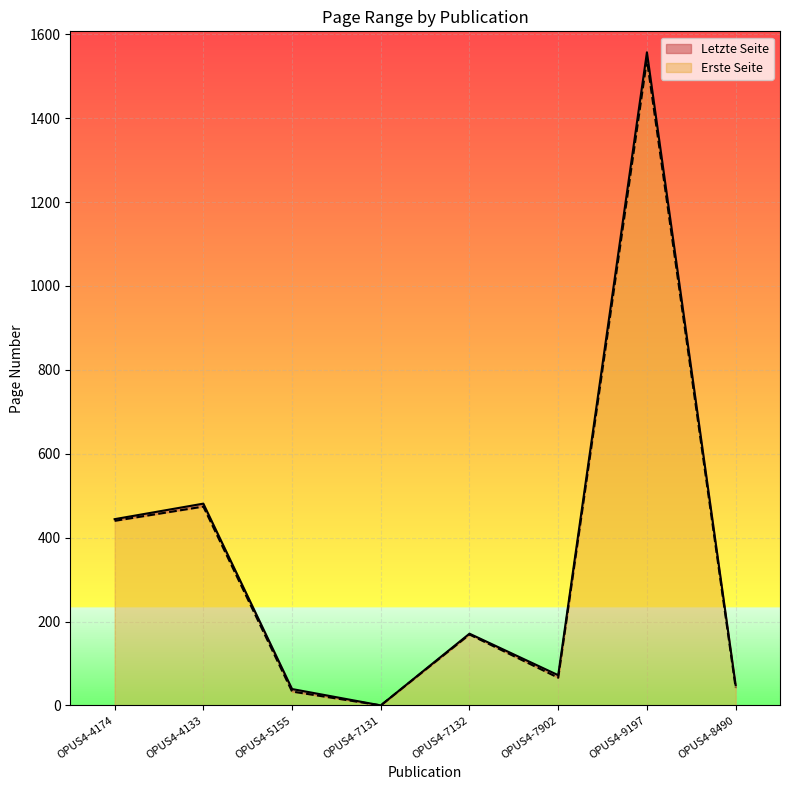

Read the Letzte Seite value at OPUS4-4174, to the nearest 50.

450